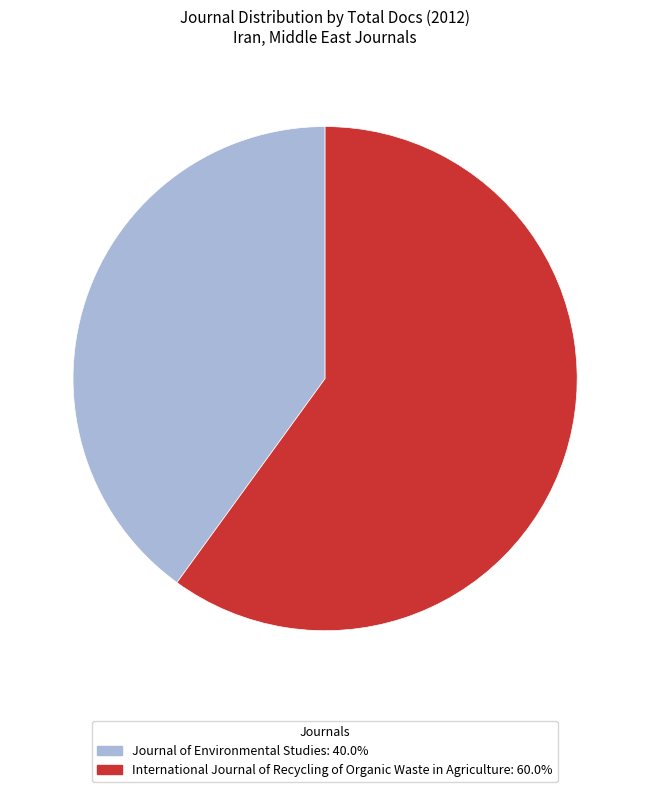

Does Journal of Environmental Studies: 40.0% represent more than half of the total?

No